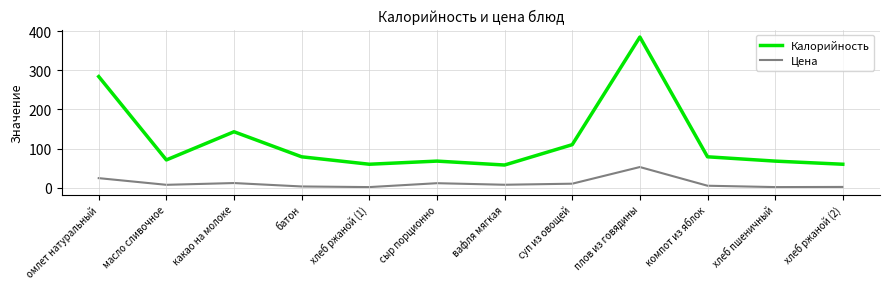

What is the sum of the Калорийность values at суп из овощей and хлеб ржаной (1)?

170.0